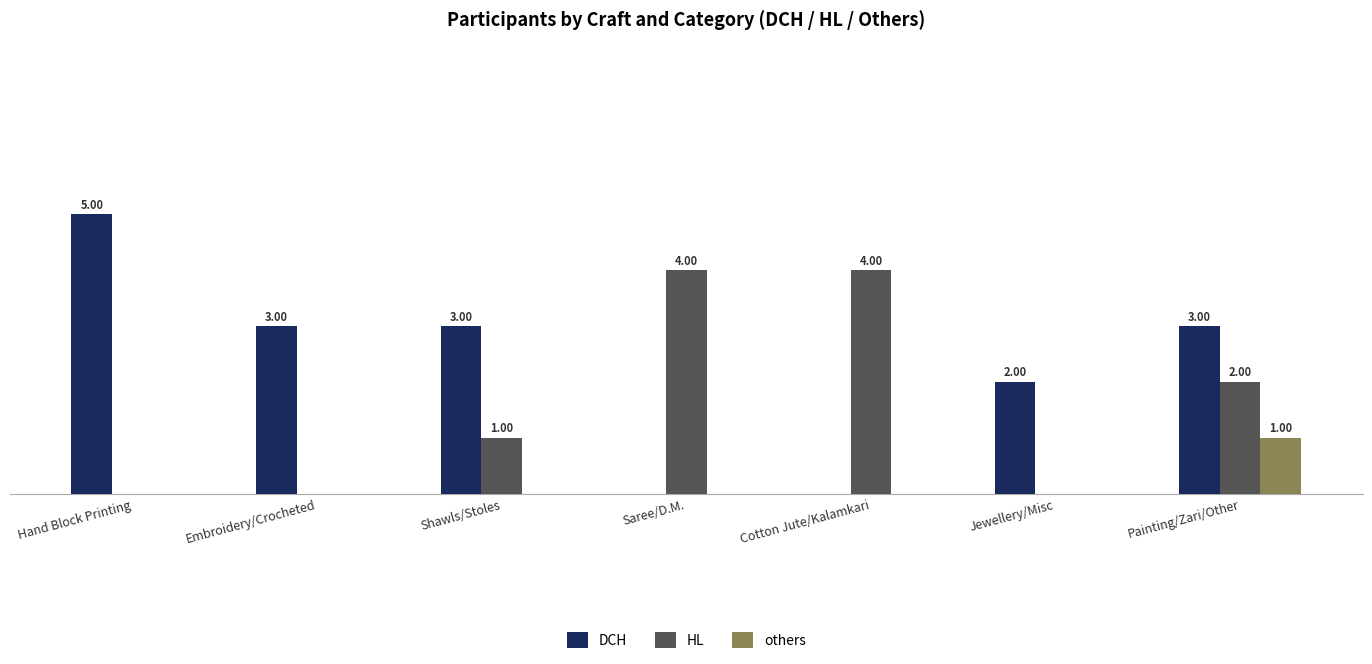

Between Shawls/Stoles and Saree/D.M., which is larger?

Shawls/Stoles